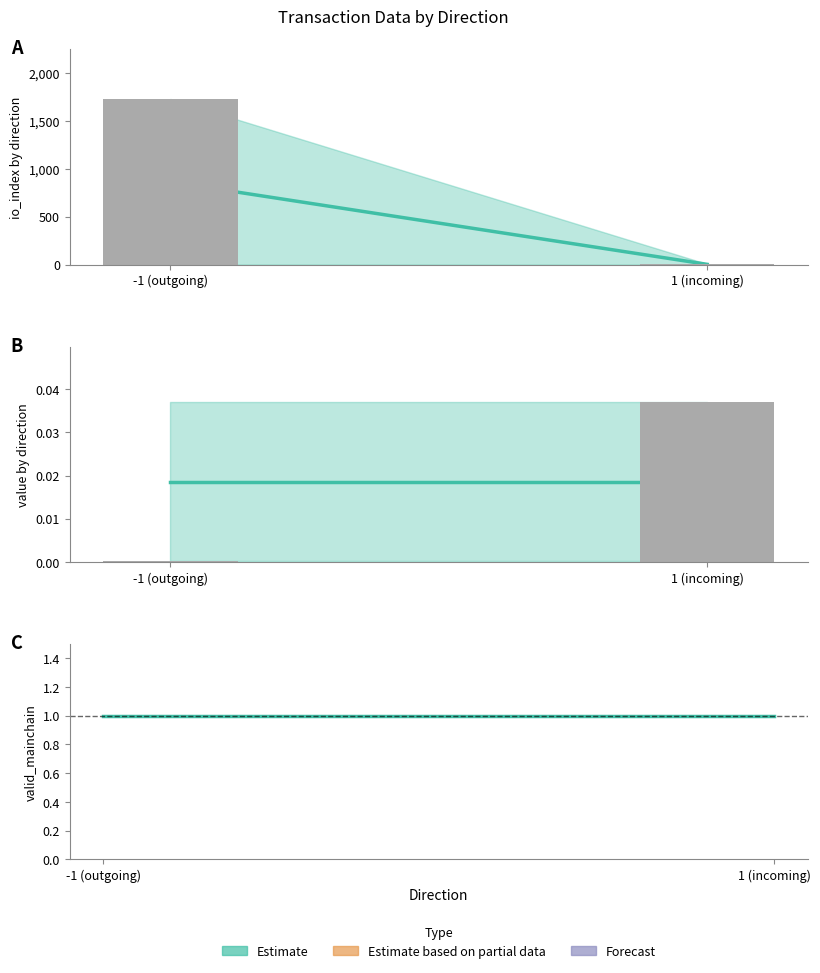

How many bars are there in total?

6